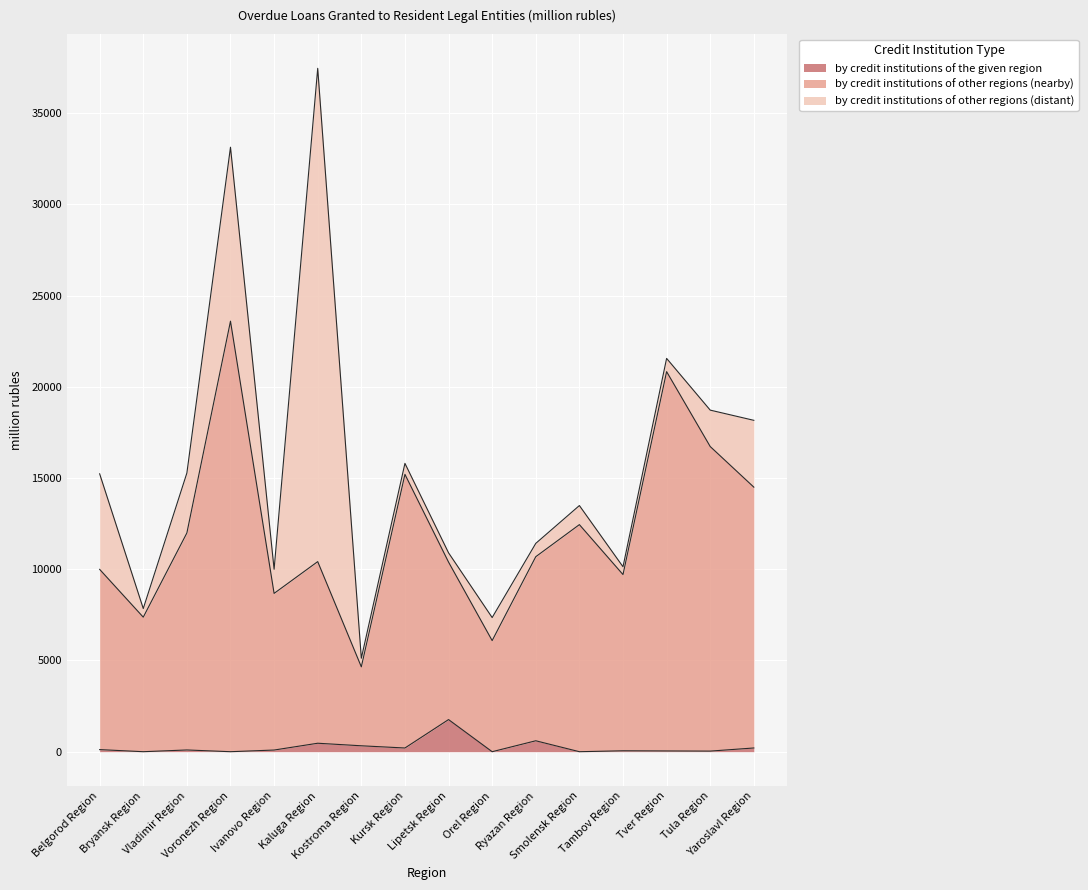

What is the average value of the by credit institutions of other regions (nearby) series?

12079